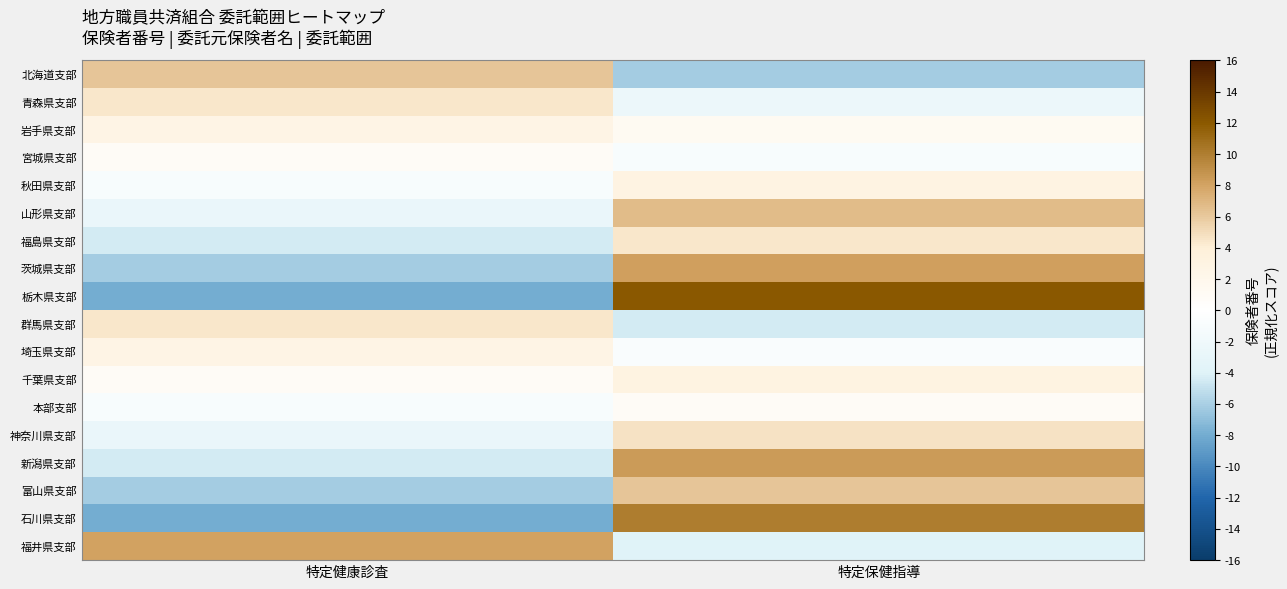

Which label corresponds to the largest value in the chart?

特定保健指導